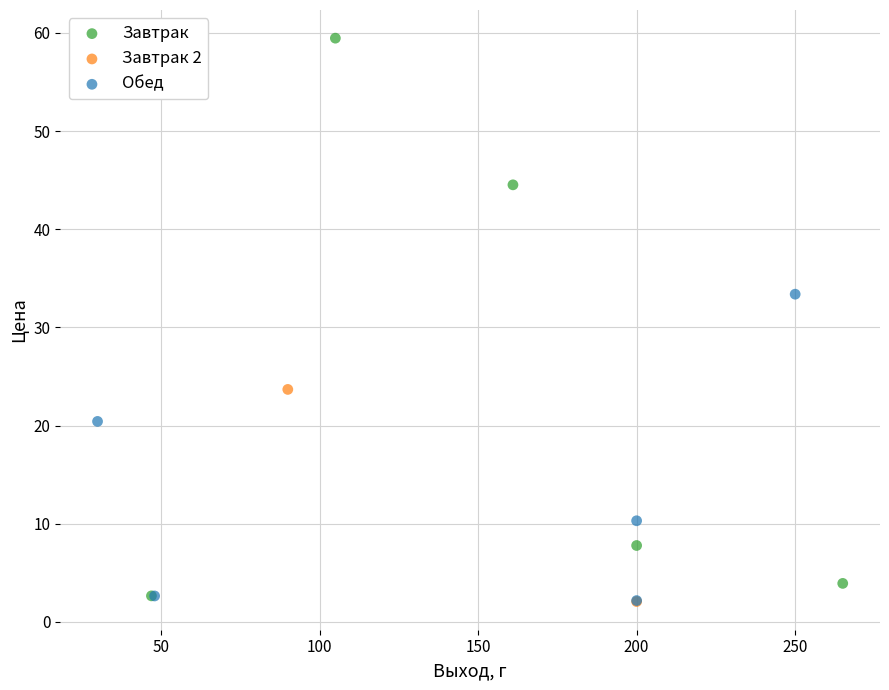

Which series reaches the maximum Y coordinate?

Завтрак